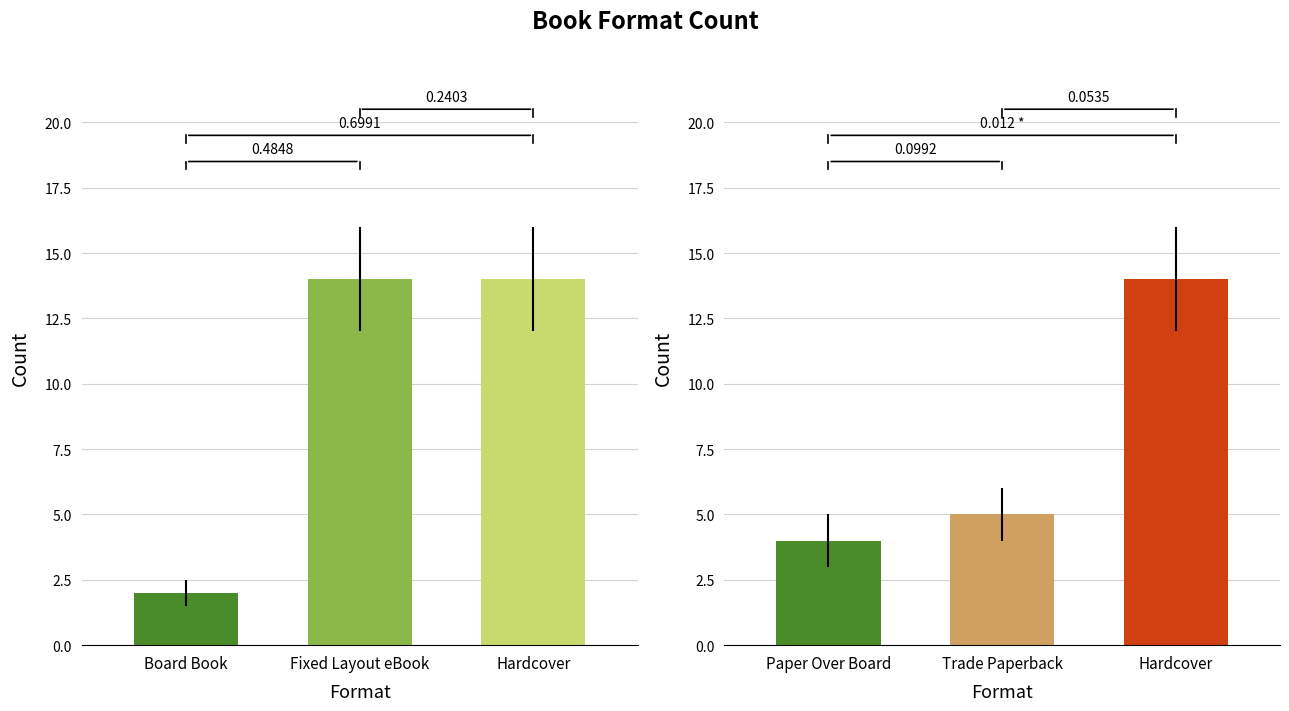

How many data points in Unique_Keys are above 4?

2